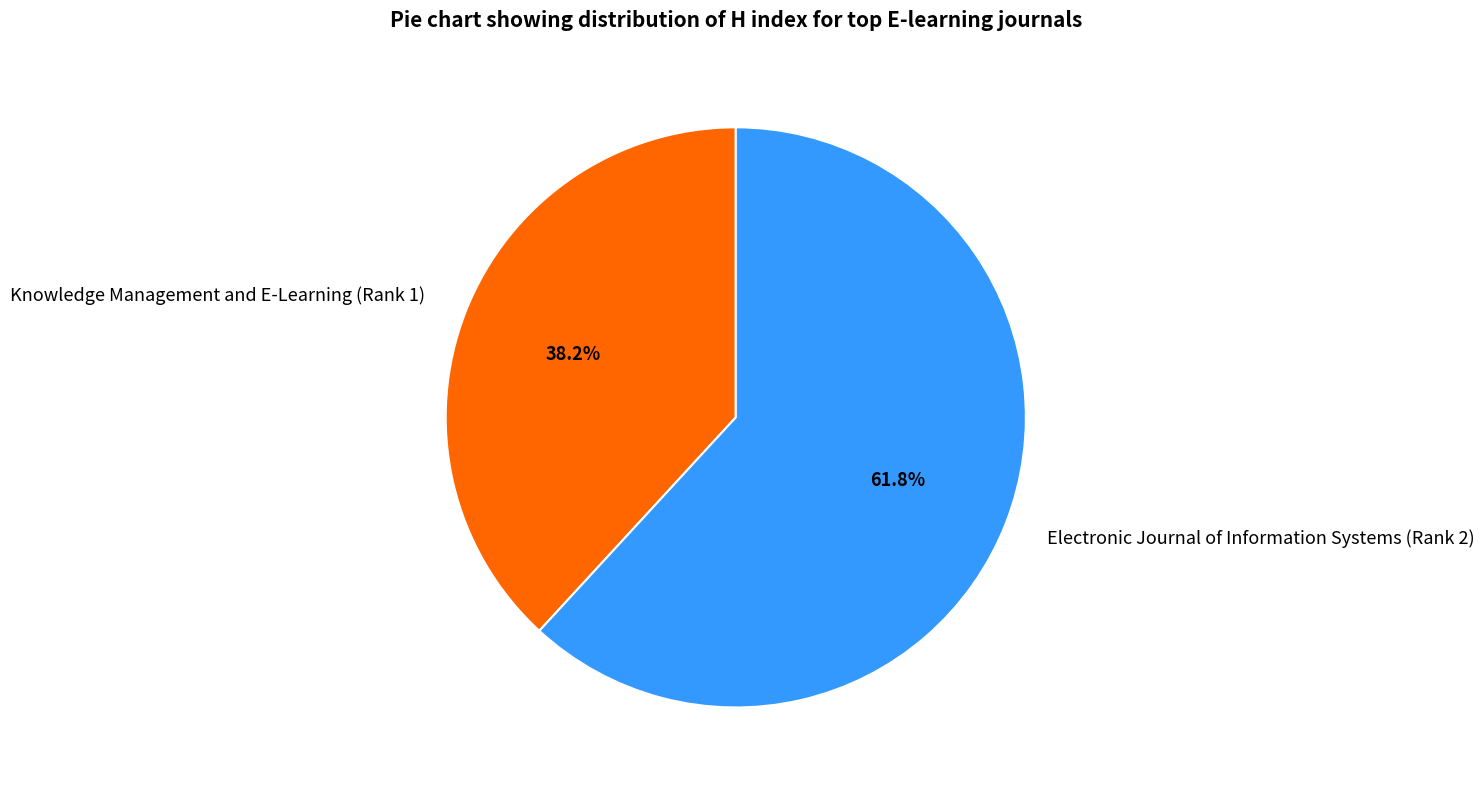

What is the ratio of the value at Electronic Journal of Information Systems (Rank 2) to the value at Knowledge Management and E-Learning (Rank 1)?

1.6